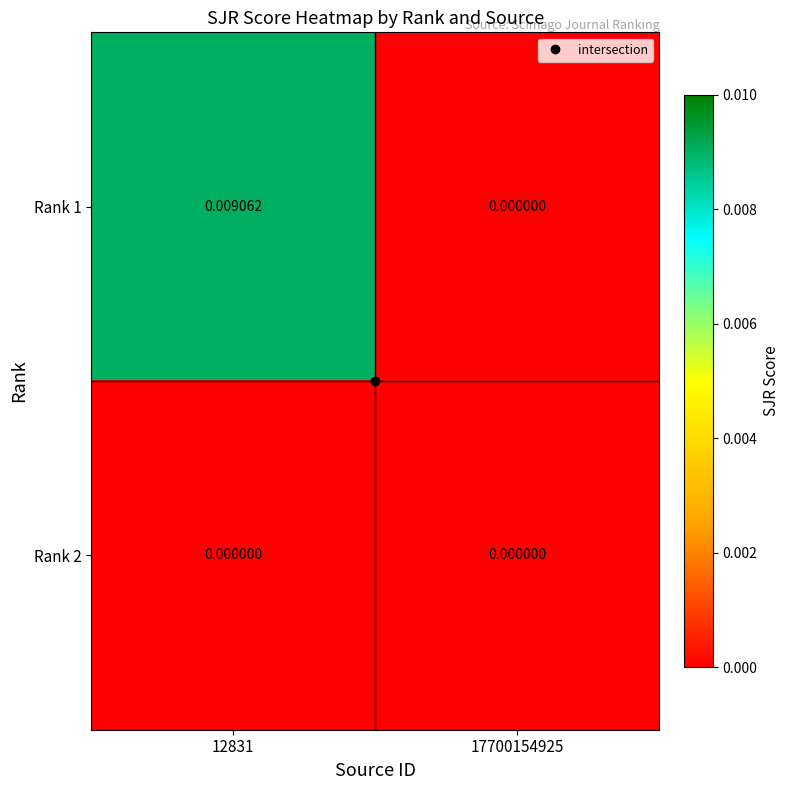

Is the value of Rank 1 at 12831 greater than the value of Rank 2 at 17700154925?

Yes